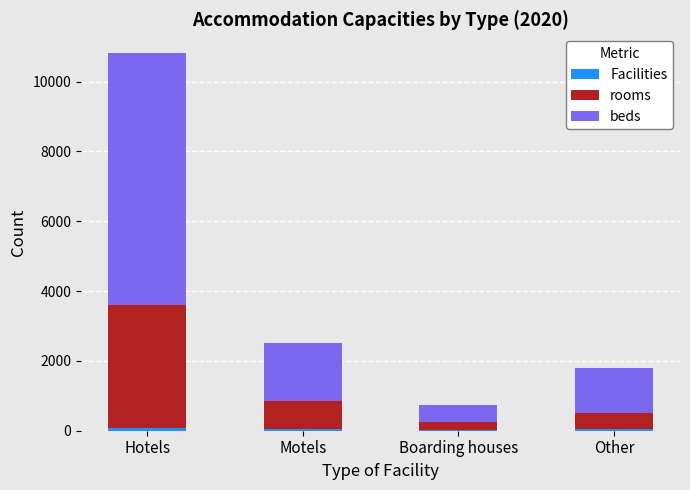

At which category is the sum across all series the highest?

Hotels